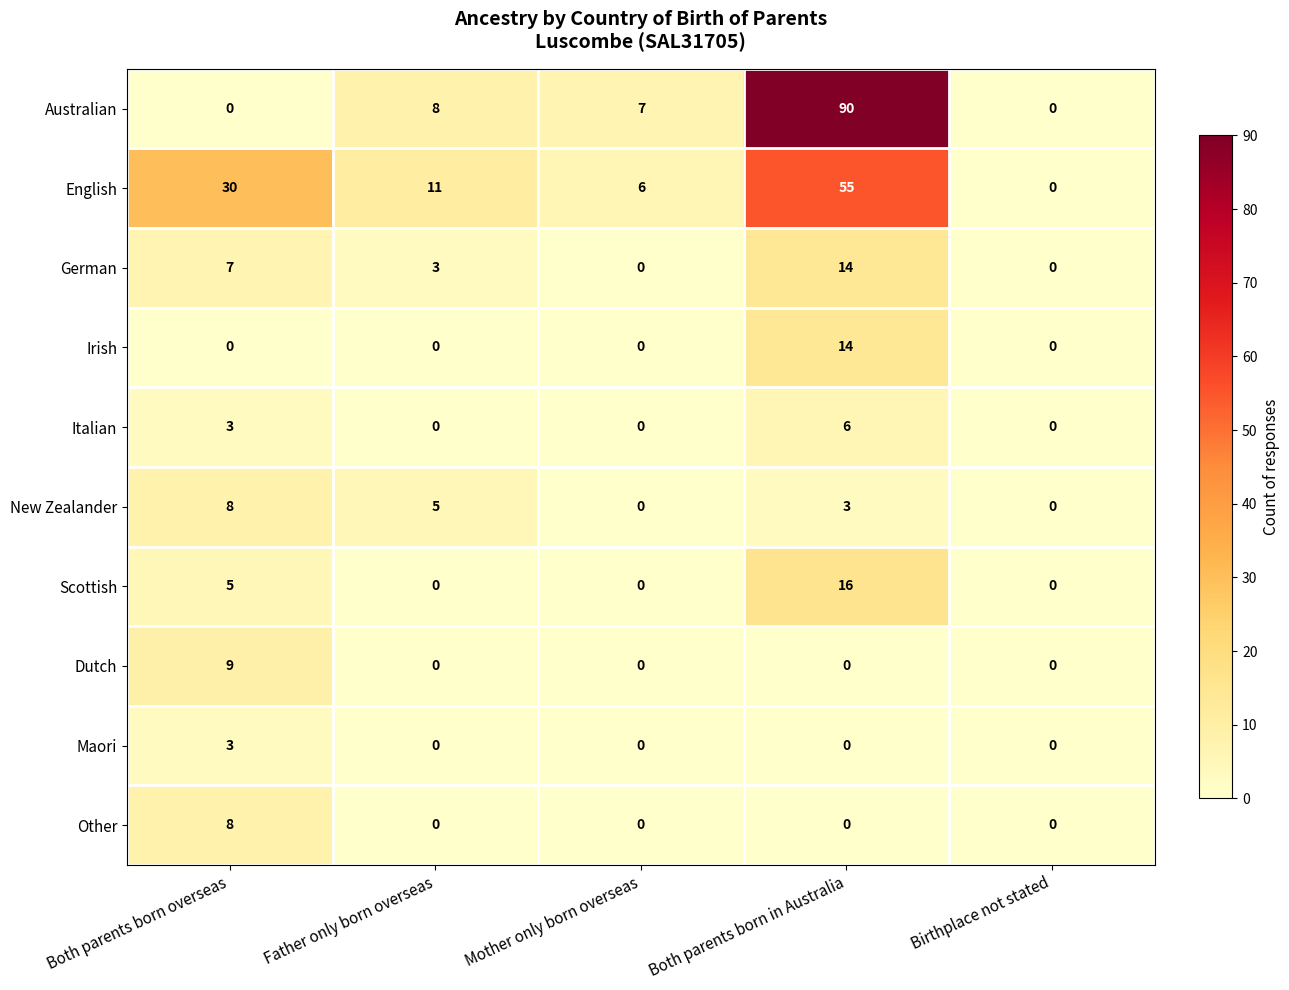

What is the difference between the highest and lowest values at Mother only born overseas?

7